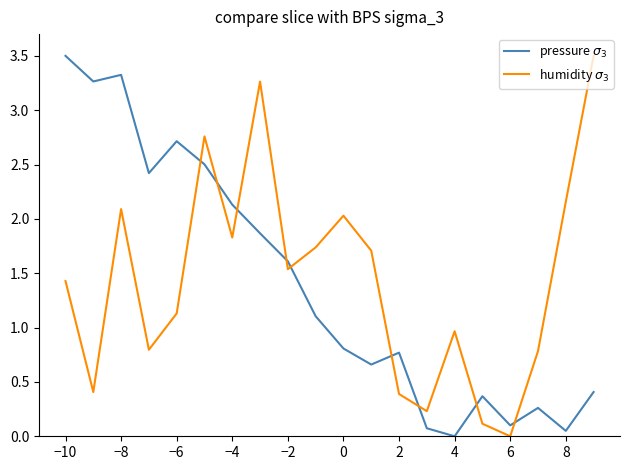

What is the maximum value shown in the chart?

3.5